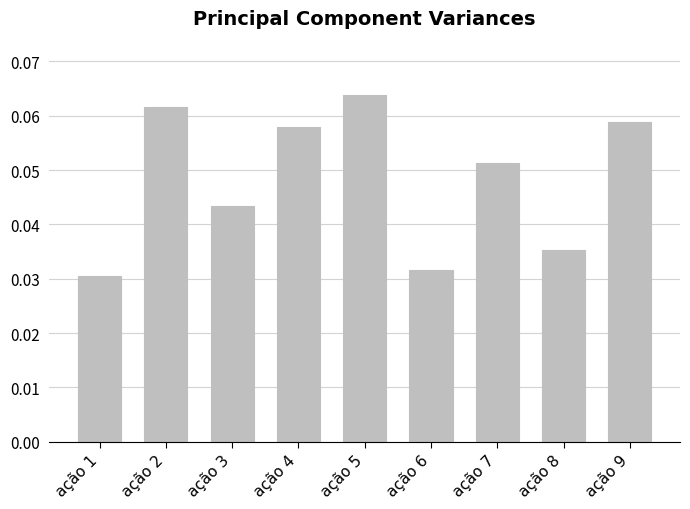

The chart shows a value of 0.0 at ação 5. True or false?

False